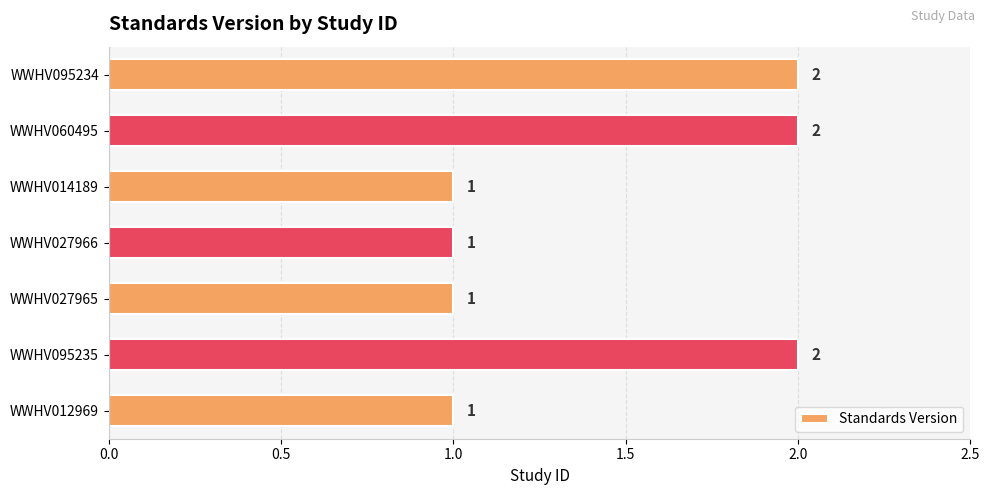

How many bars are there in total?

7